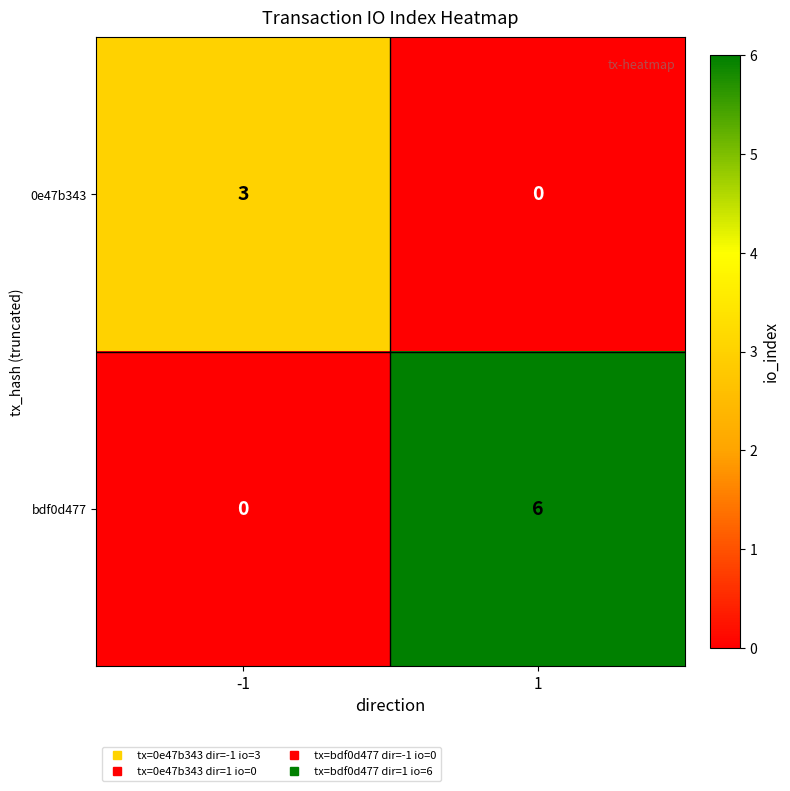

How many series are shown in this chart?

2